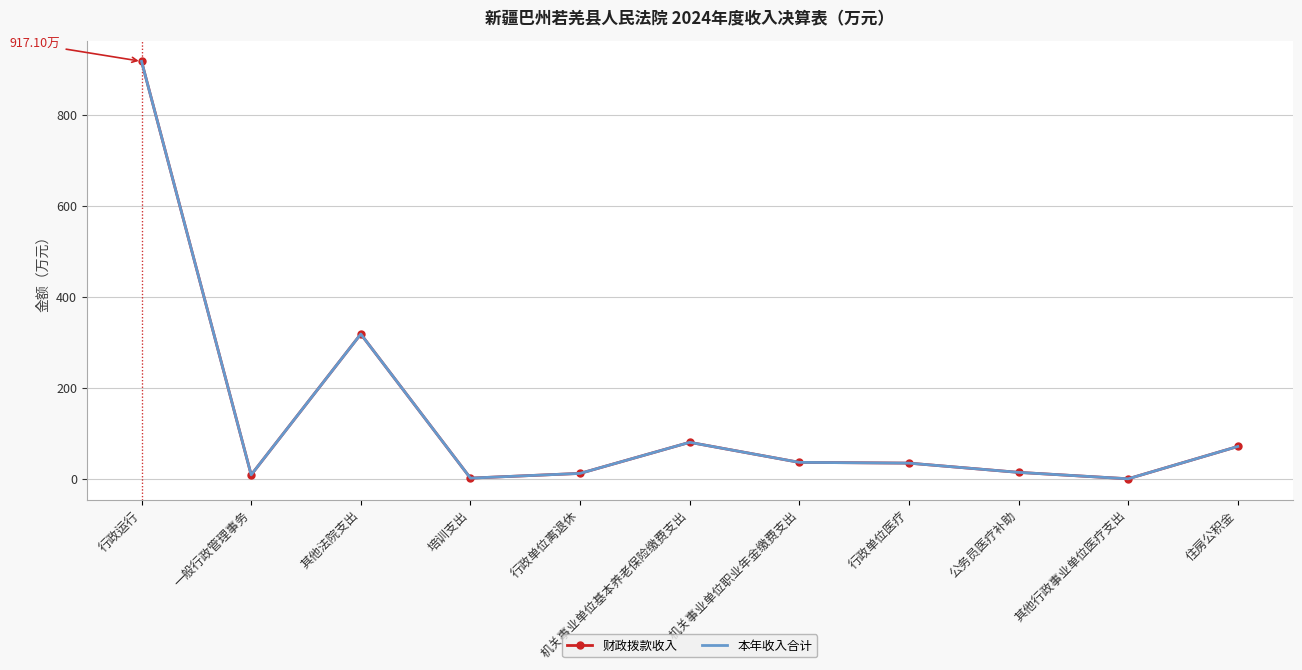

True or false: 财政拨款收入 has more than 0 points higher than both neighbors.

True